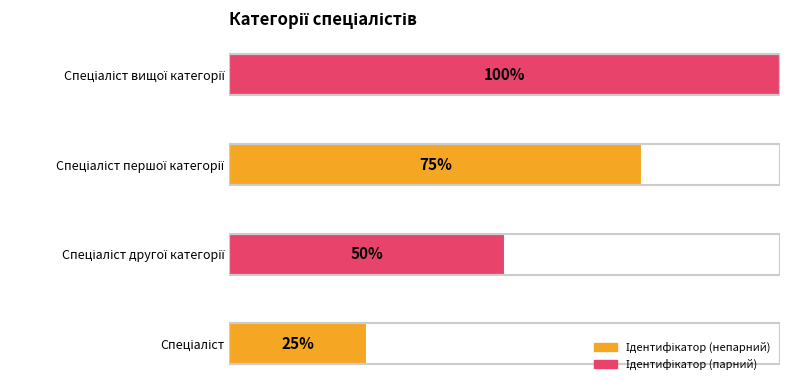

Does the chart contain any negative values?

No